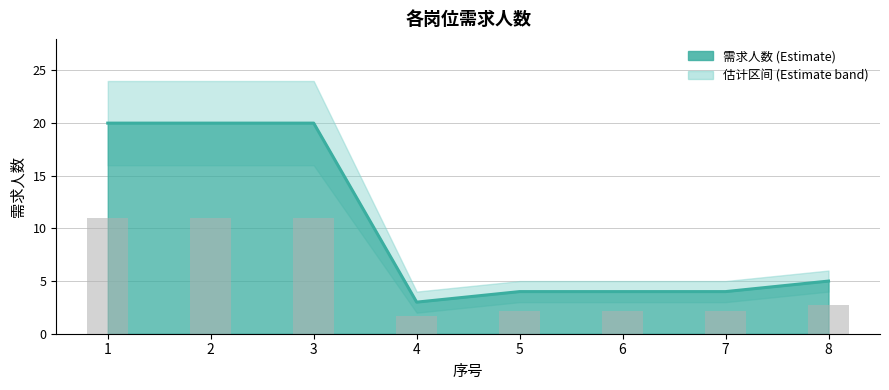

Which series changed the most between 5 and 8?

需求人数